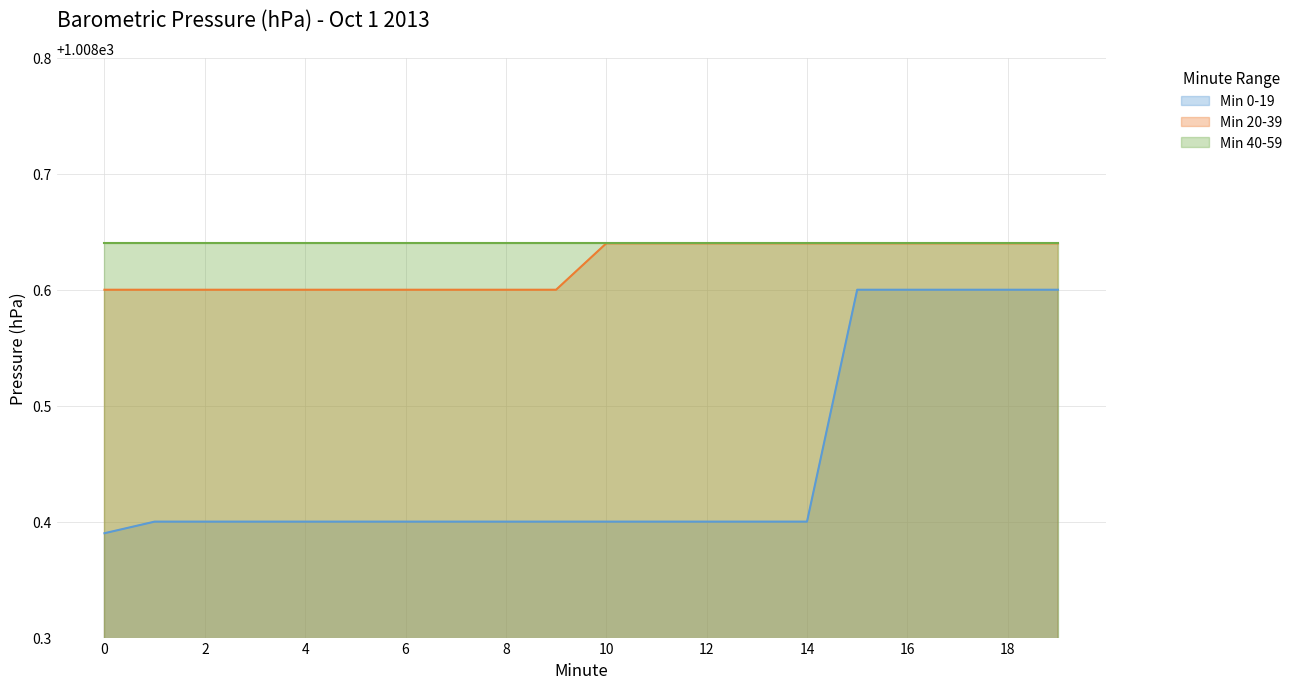

True or false: Min 20-39 and Min 0-19 intersect in this chart.

False